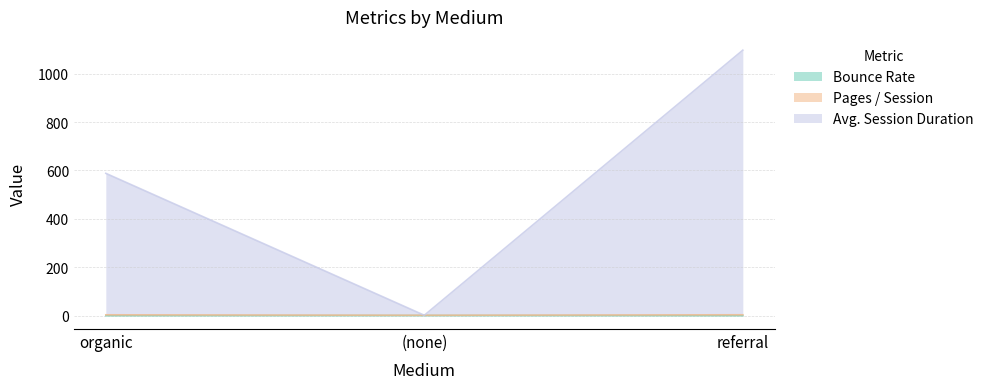

Is it true that Pages / Session equals 3.3 at (none)?

False